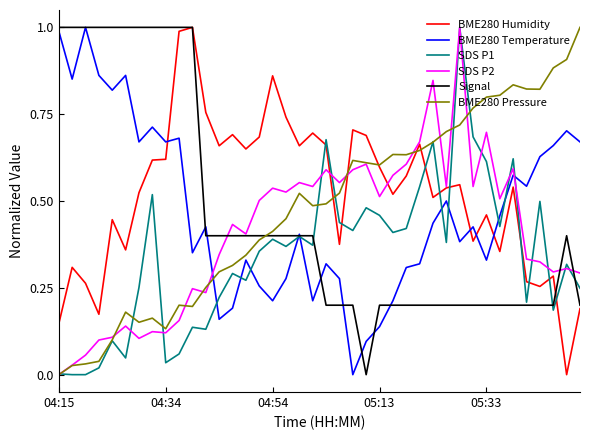

Which series has the largest total across all categories?

BME280 Humidity